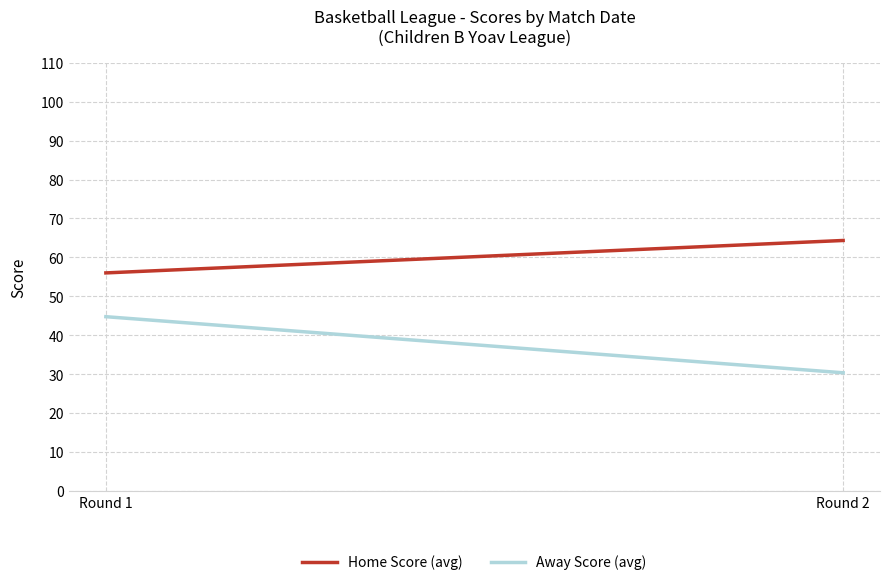

Which series changed the most between Round 1 and Round 2?

Away Score (avg)